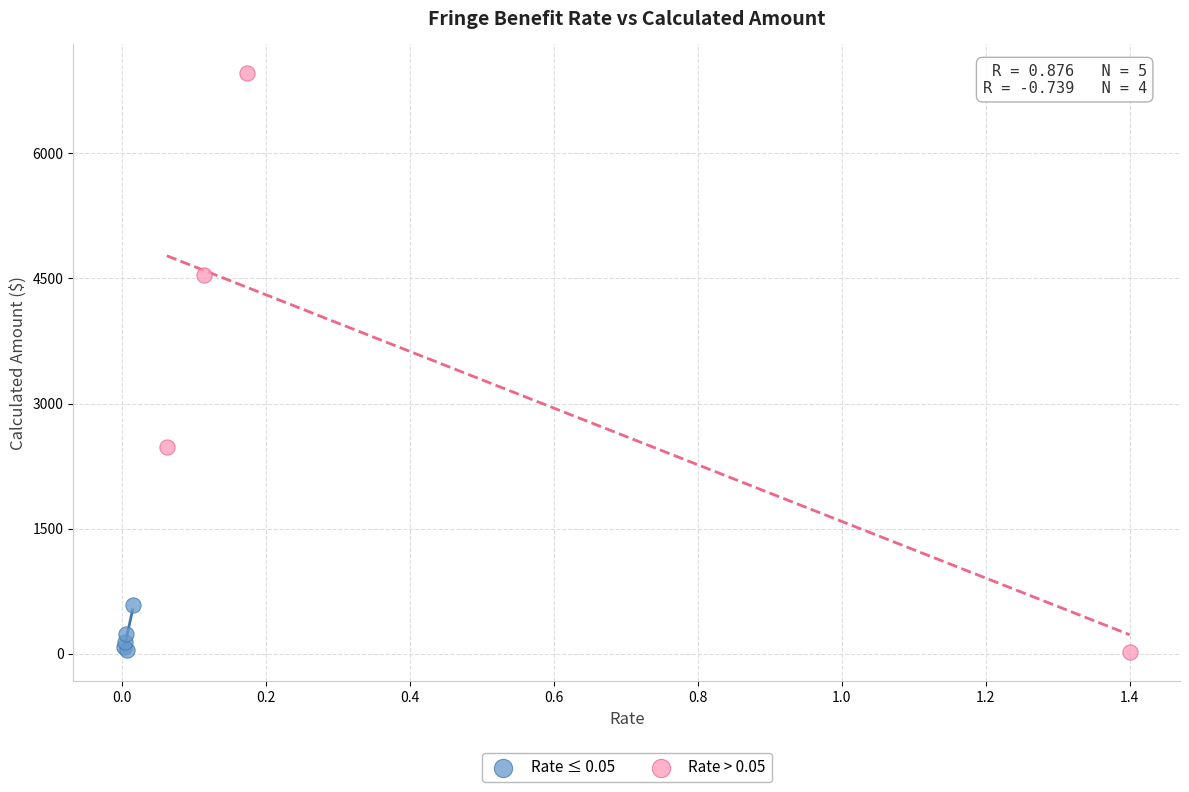

Which series contains the highest Y value?

Rate > 0.05